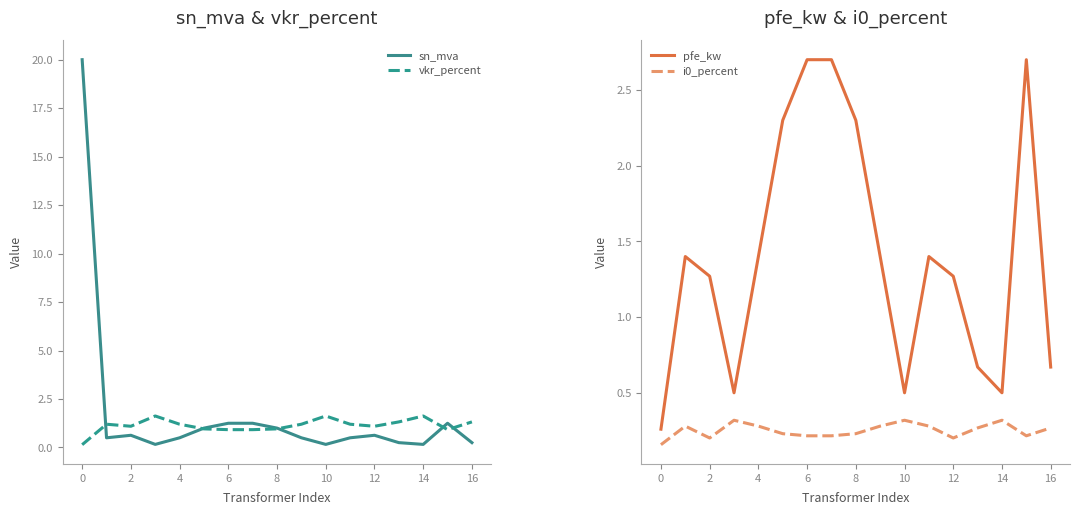

True or false: sn_mva has a value of 0.2 at 14.

True